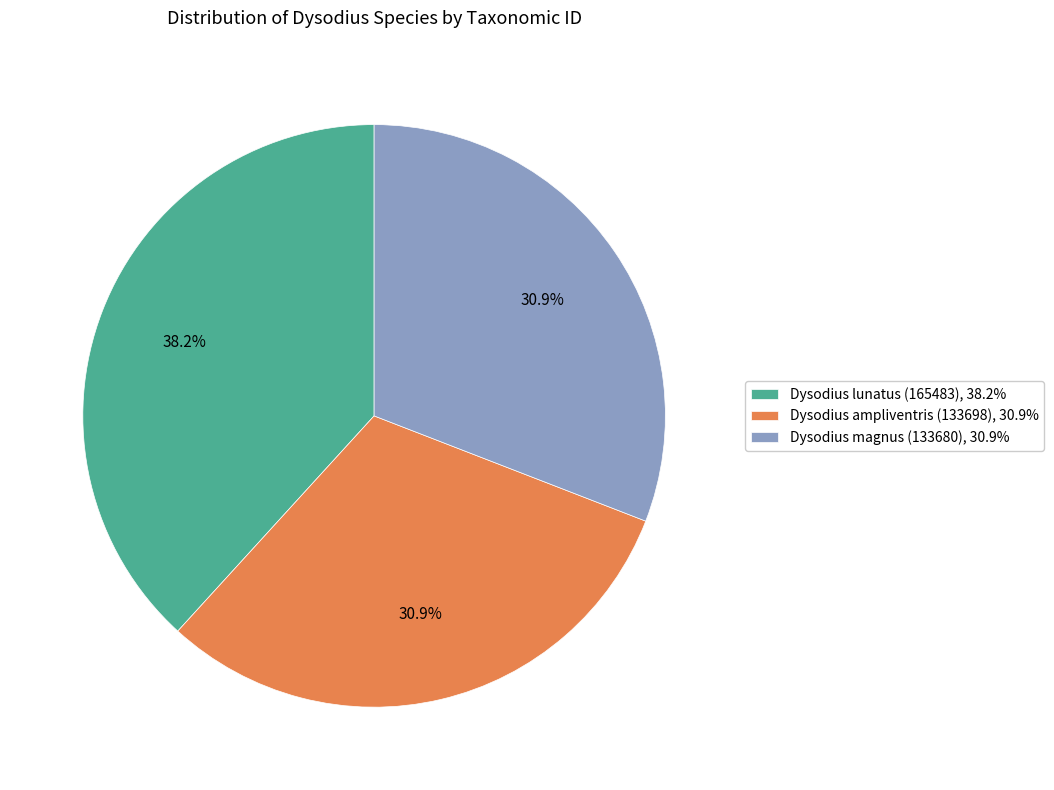

Count the number of slices in the pie.

3